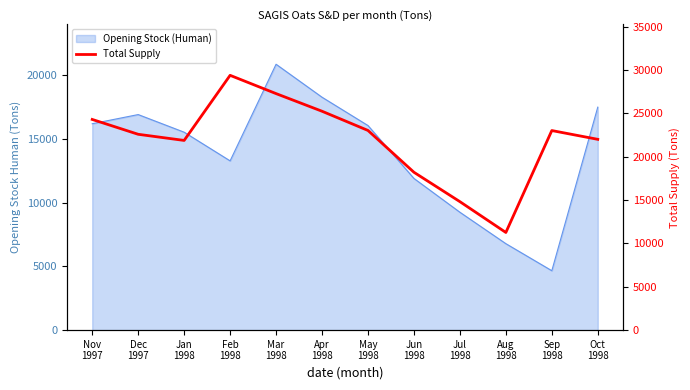

Reading right to left, list all the values displayed in this chart.

22007	23019	11263	14818	18207	23030	25247	27281	29389	21880	22588	24301